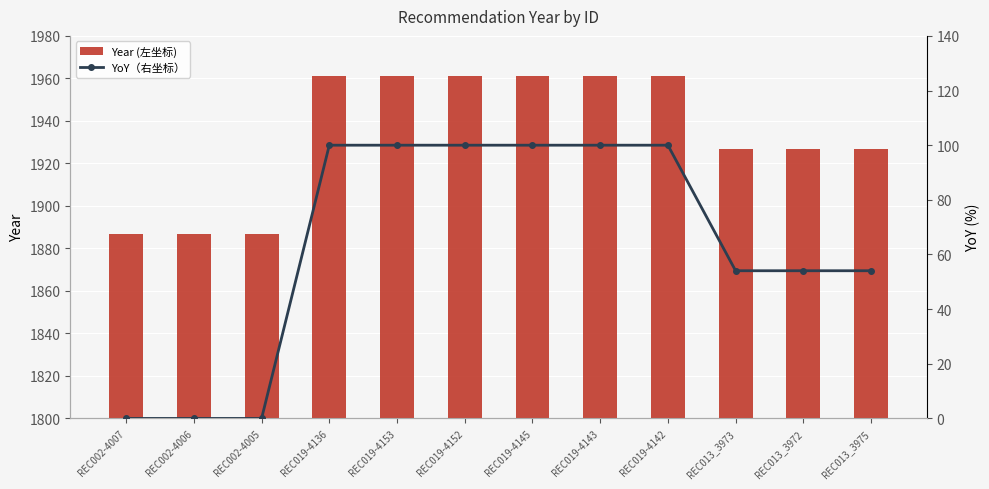

Reading left to right, transcribe all the data shown in this chart.

Year (左坐标): REC002-4007=1887.0	REC002-4006=1887.0	REC002-4005=1887.0	REC019-4136=1961.0	REC019-4153=1961.0	REC019-4152=1961.0	REC019-4145=1961.0	REC019-4143=1961.0	REC019-4142=1961.0	REC013_3973=1927.0	REC013_3972=1927.0	REC013_3975=1927.0
YoY（右坐标）: REC002-4007=0.0	REC002-4006=0.0	REC002-4005=0.0	REC019-4136=100.0	REC019-4153=100.0	REC019-4152=100.0	REC019-4145=100.0	REC019-4143=100.0	REC019-4142=100.0	REC013_3973=54.1	REC013_3972=54.1	REC013_3975=54.1